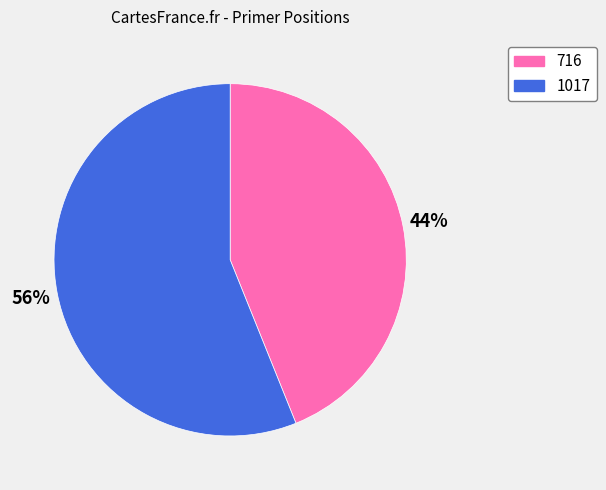

To the nearest percent, what percentage of the pie is 716?

44%